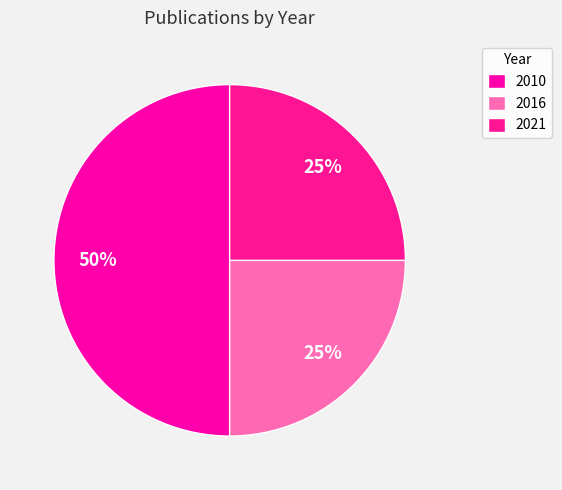

Count the number of slices in the pie.

3